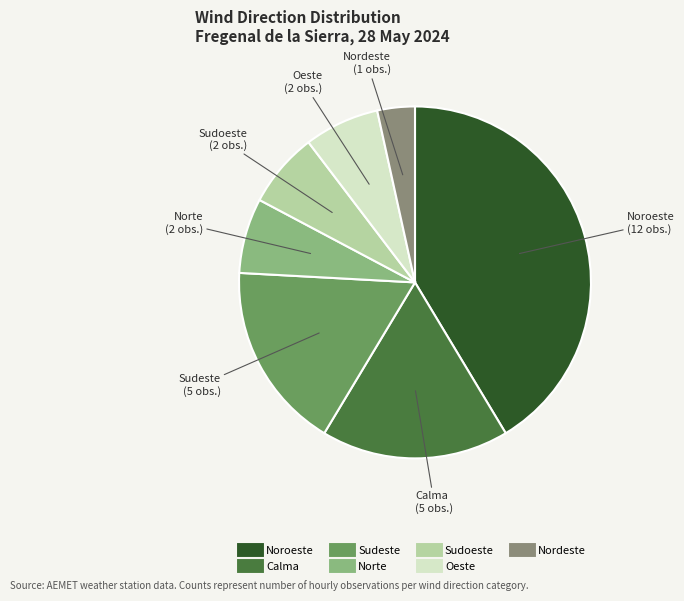

Which slice is the largest?

Noroeste